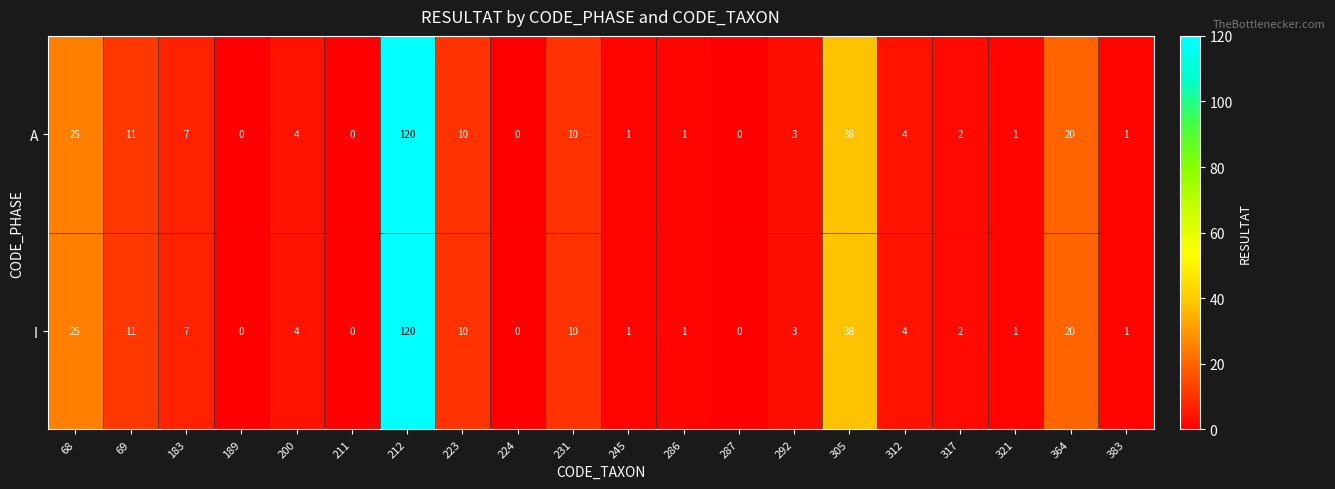

What is the sum of all I values?

258